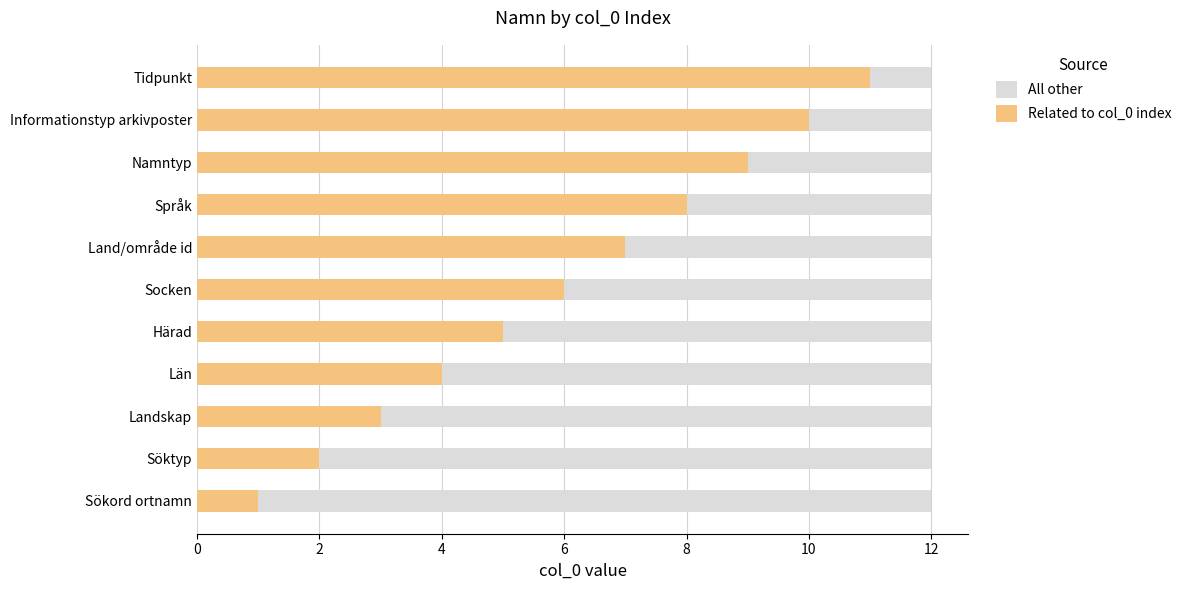

What is the total value across all series at Språk?

12